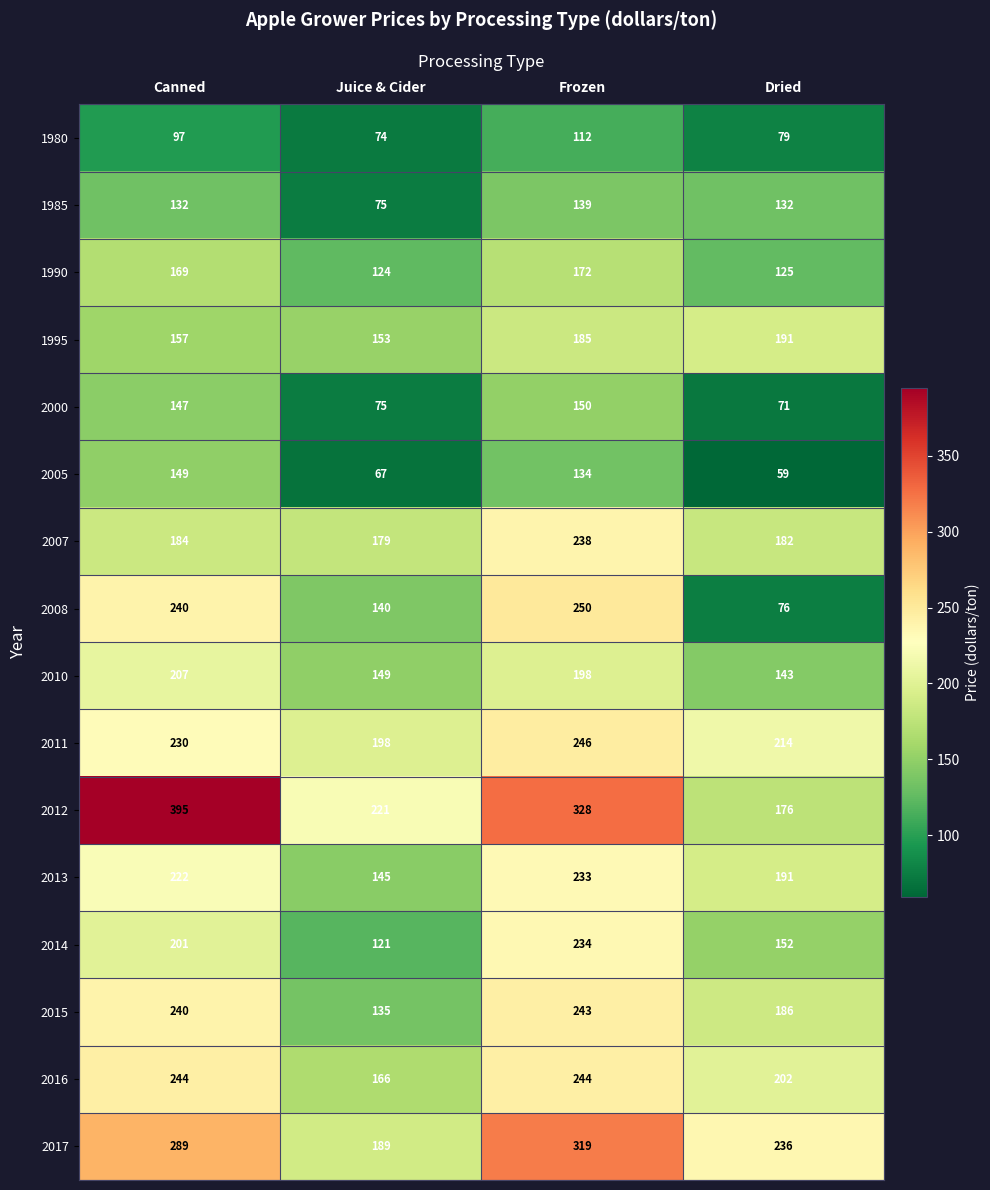

At which label is 1980 closest to 93?

Canned